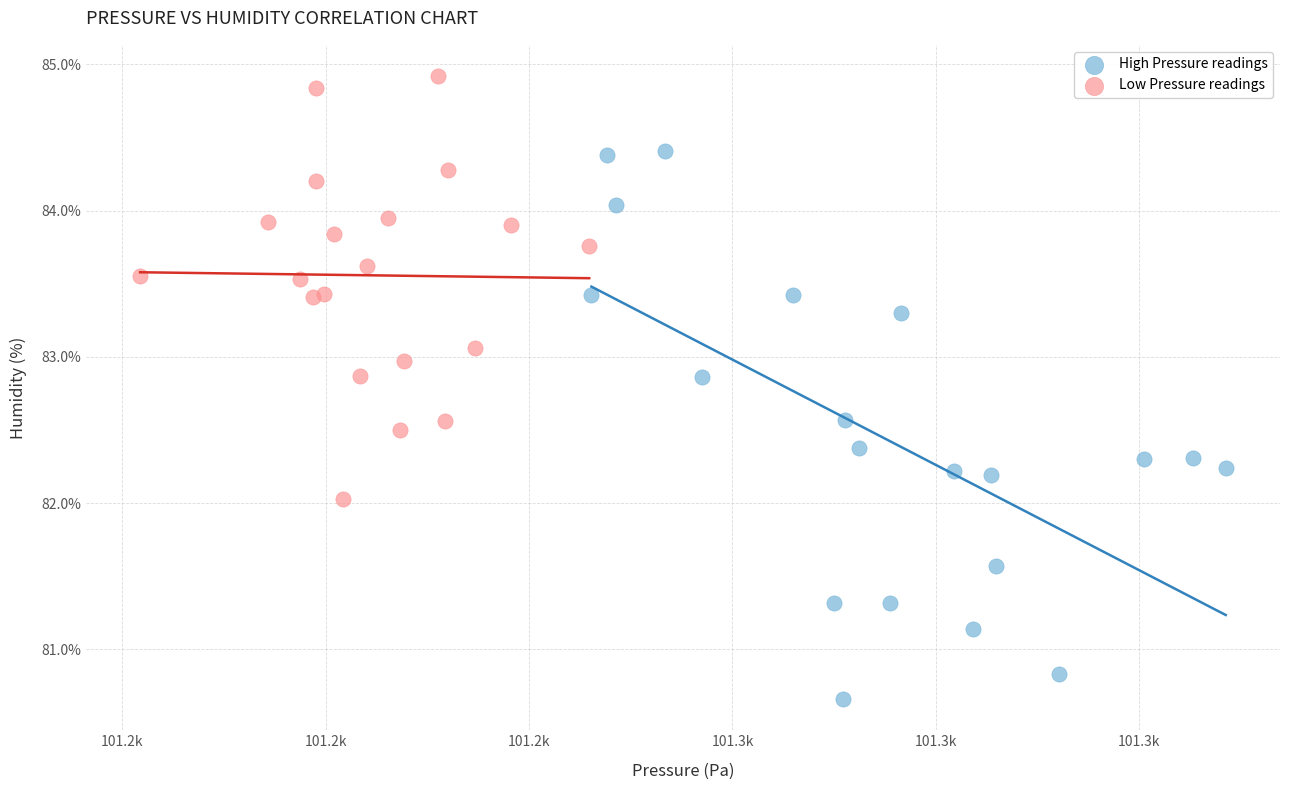

What are all the series names shown in the legend?

High Pressure readings, Low Pressure readings